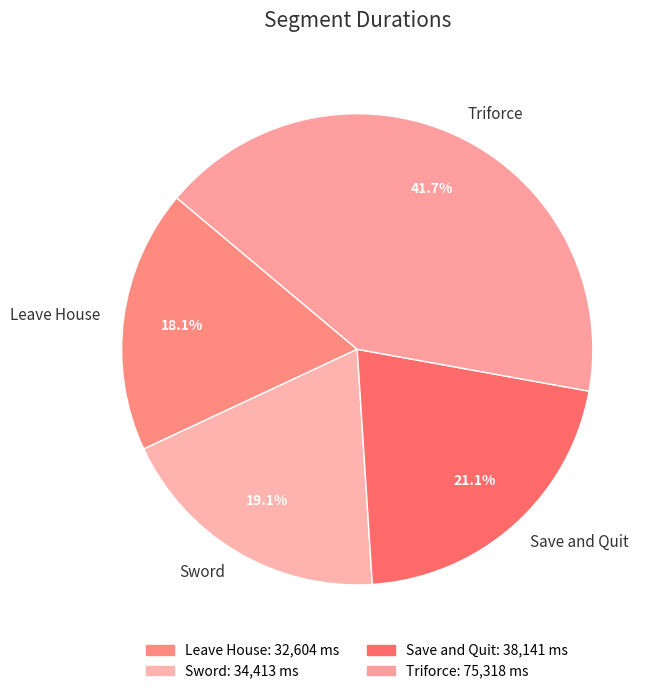

What portion of the pie excludes Leave House?

81.9%